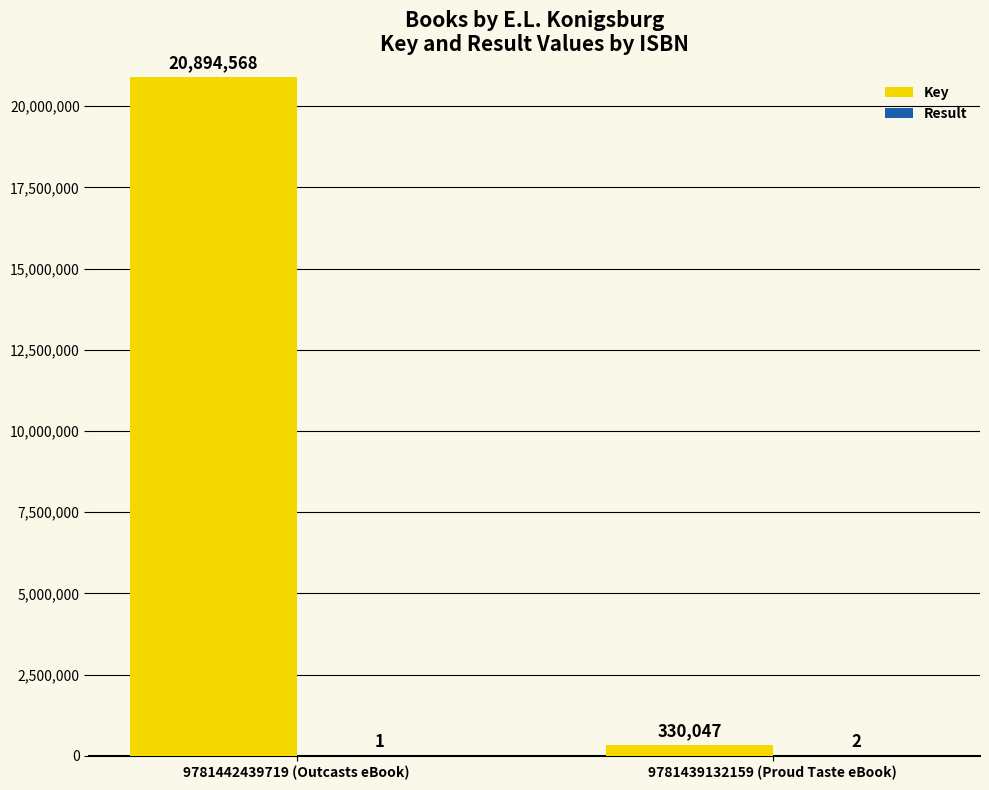

At which category is the sum across all series the highest?

9781442439719 (Outcasts eBook)